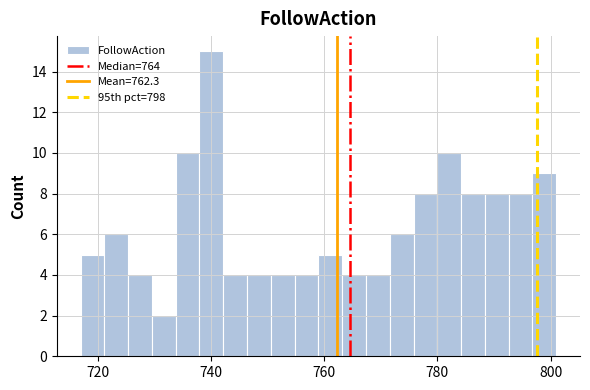

Around what value on the x-axis is the tallest bar? Give the approximate position of its centre, as read against the axis.

740